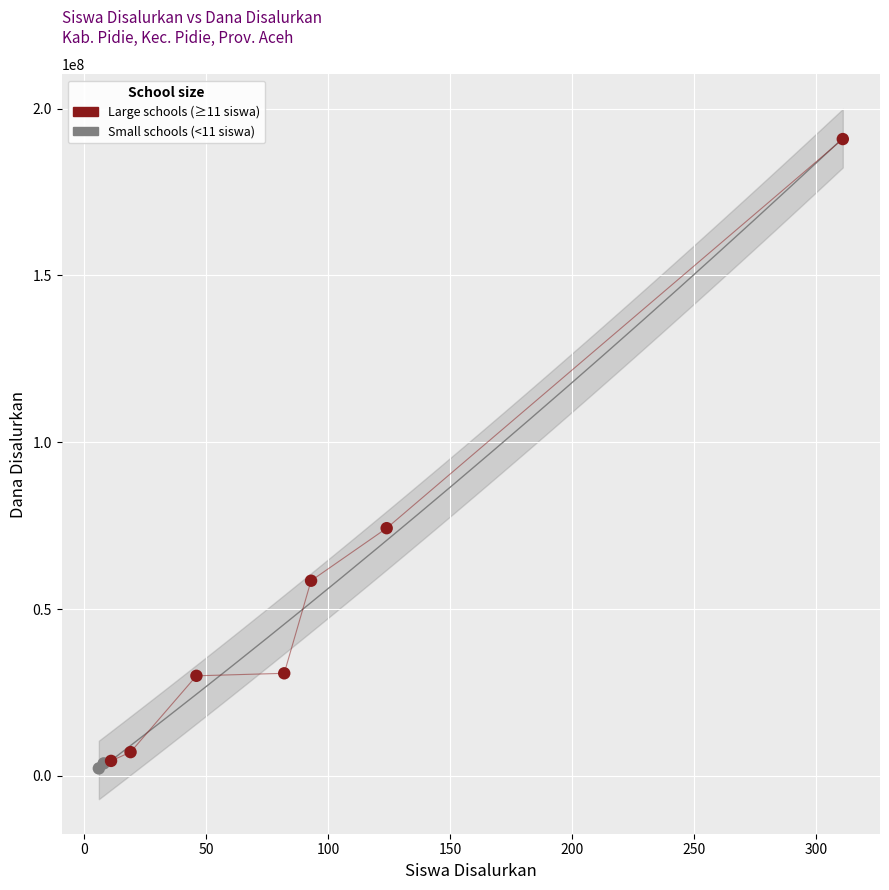

What Y value in the scatter plot is closest to 96562500?

74250000